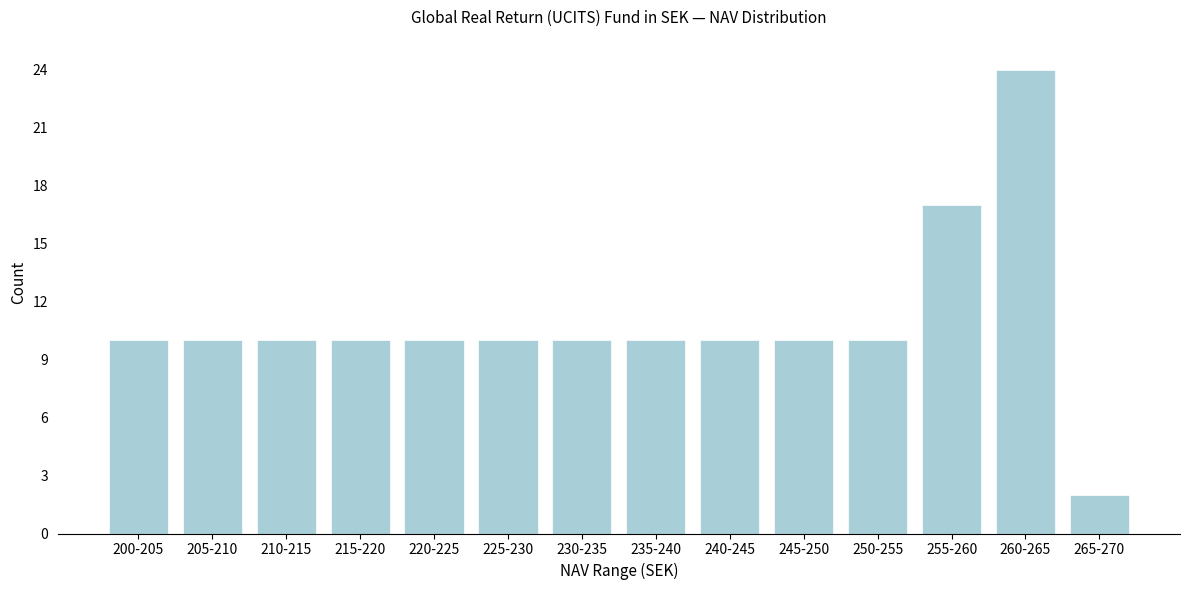

Reading right to left, what are all the values shown in this chart?

2	24	17	10	10	10	10	10	10	10	10	10	10	10